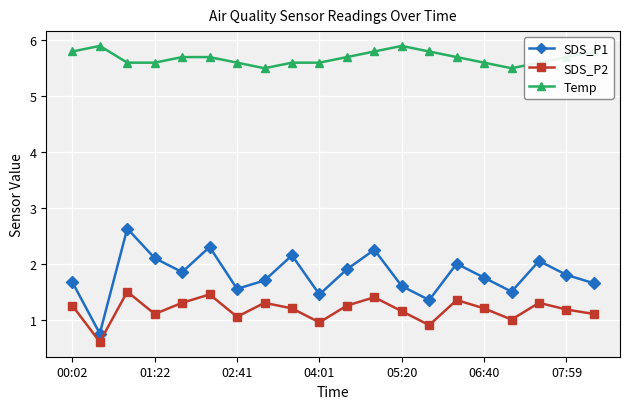

What is the lowest value of the SDS_P1 series?

0.8